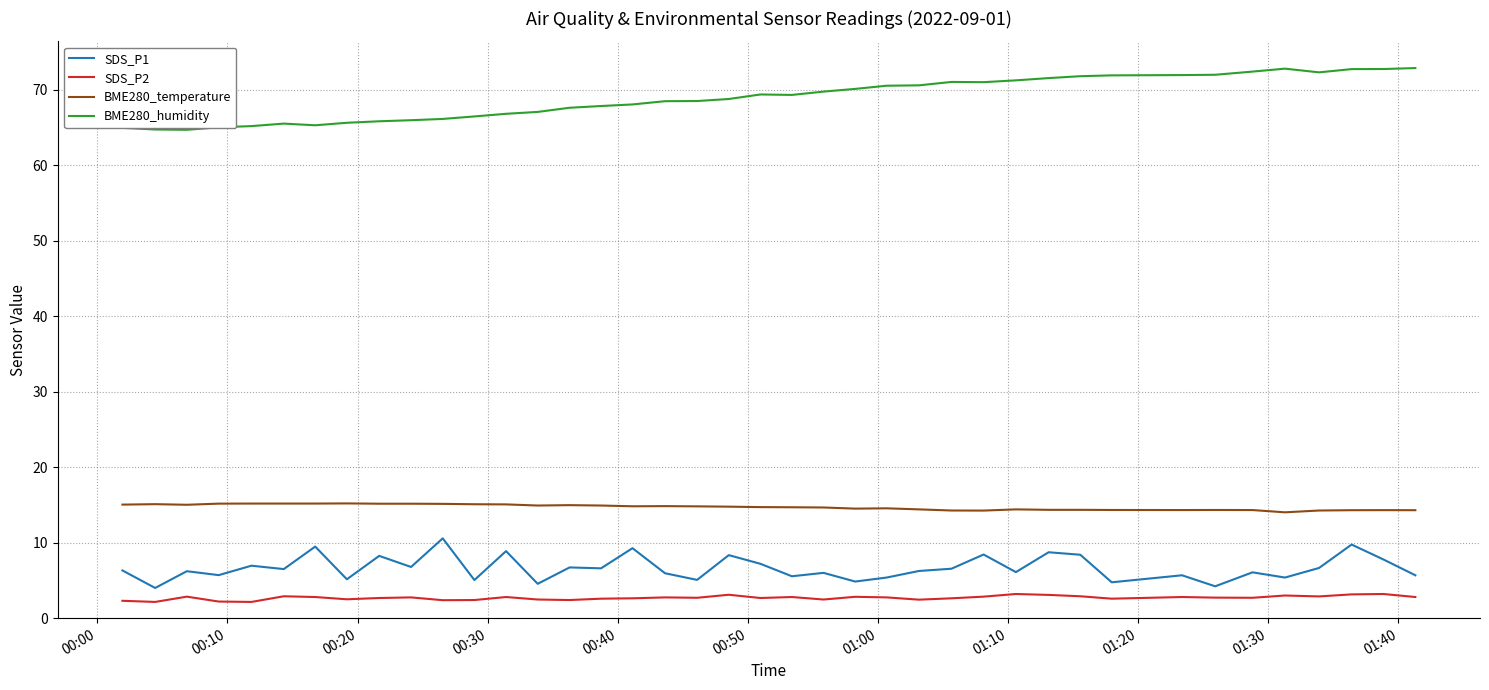

Rank the series by their maximum value, from lowest to highest.

SDS_P2, SDS_P1, BME280_temperature, BME280_humidity